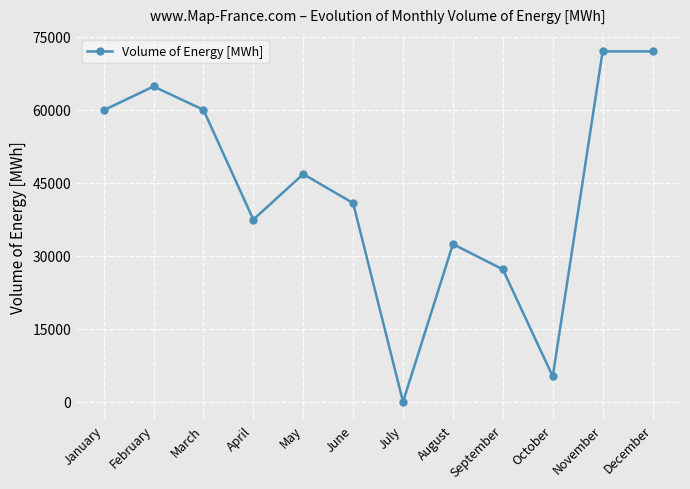

Approximately how many times larger is the value at November compared to January?

1.2